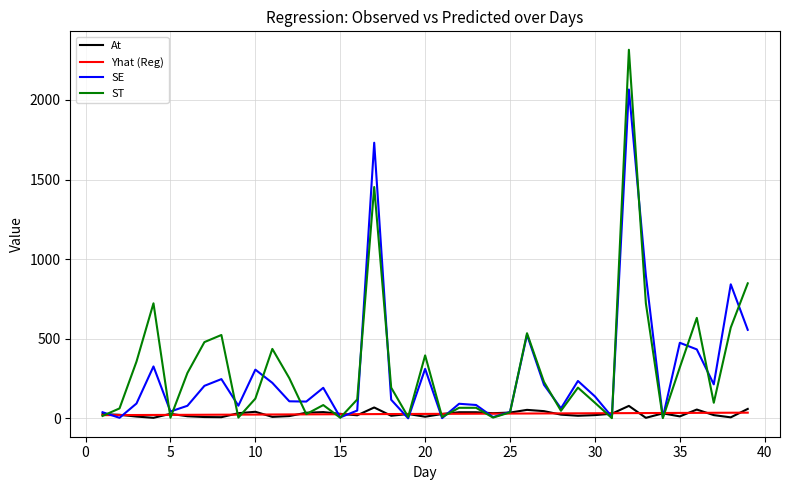

Is this an area chart (filled region under the line)?

No